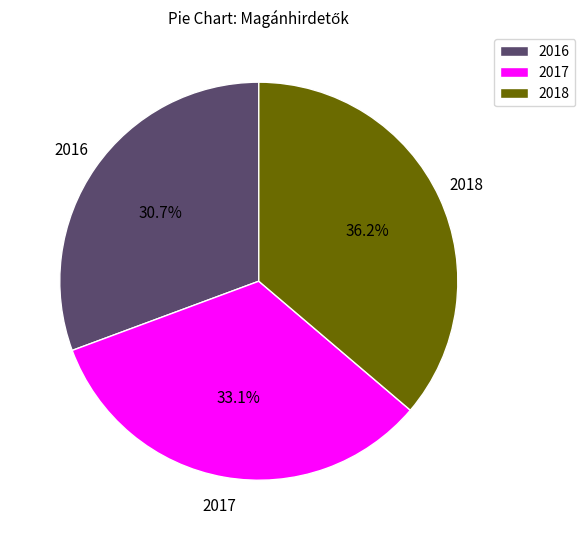

Does any single category account for the majority?

No